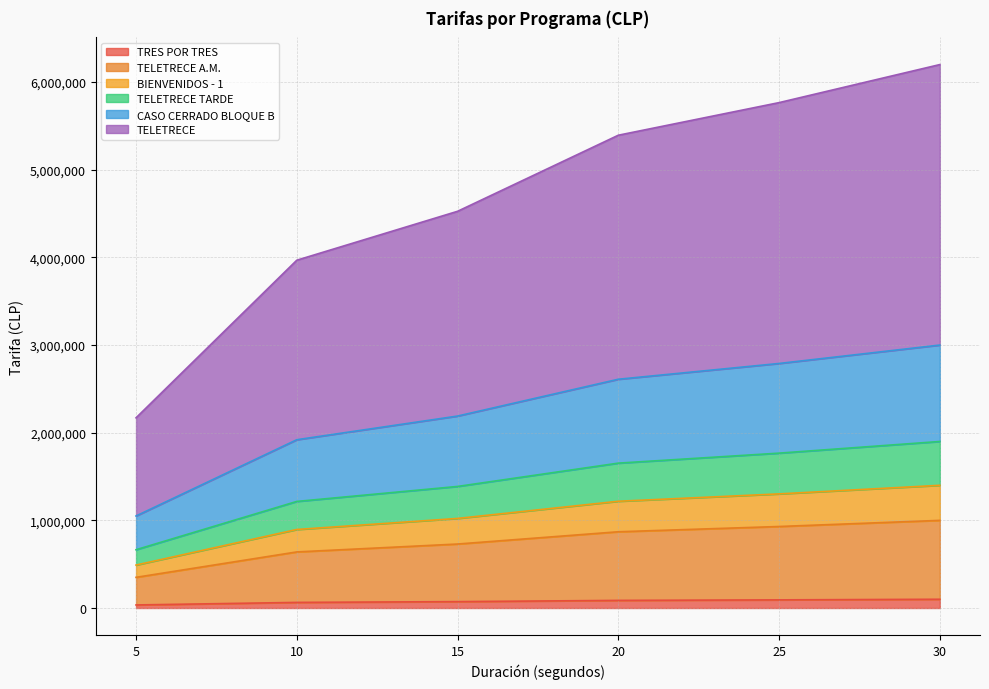

What are all the series names shown in the legend?

TRES POR TRES, TELETRECE A.M., BIENVENIDOS - 1, TELETRECE TARDE, CASO CERRADO BLOQUE B, TELETRECE